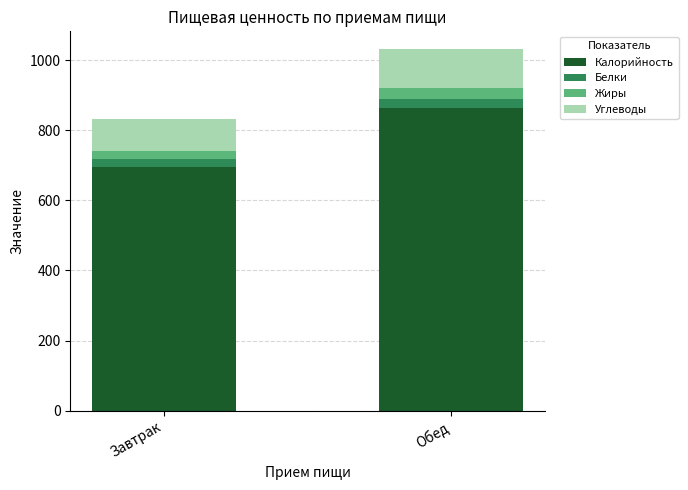

How many data points in Калорийность are less than 862?

1